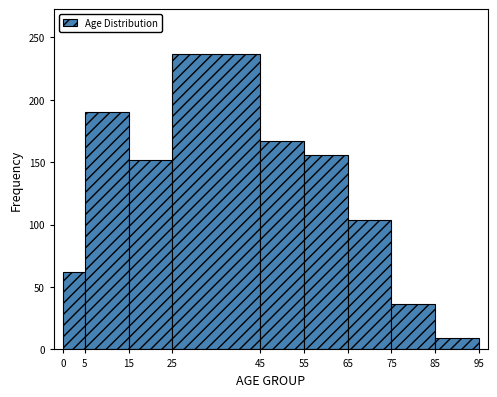

Reading left to right, list every bar in this chart as the range it spans on the x-axis followed by its height. The values are not printed on the chart, so give them approximately, as read against the axis.

0 to 5: 60
5 to 15: 190
15 to 25: 150
25 to 45: 235
45 to 55: 165
55 to 65: 155
65 to 75: 105
75 to 85: 35
85 to 95: 10